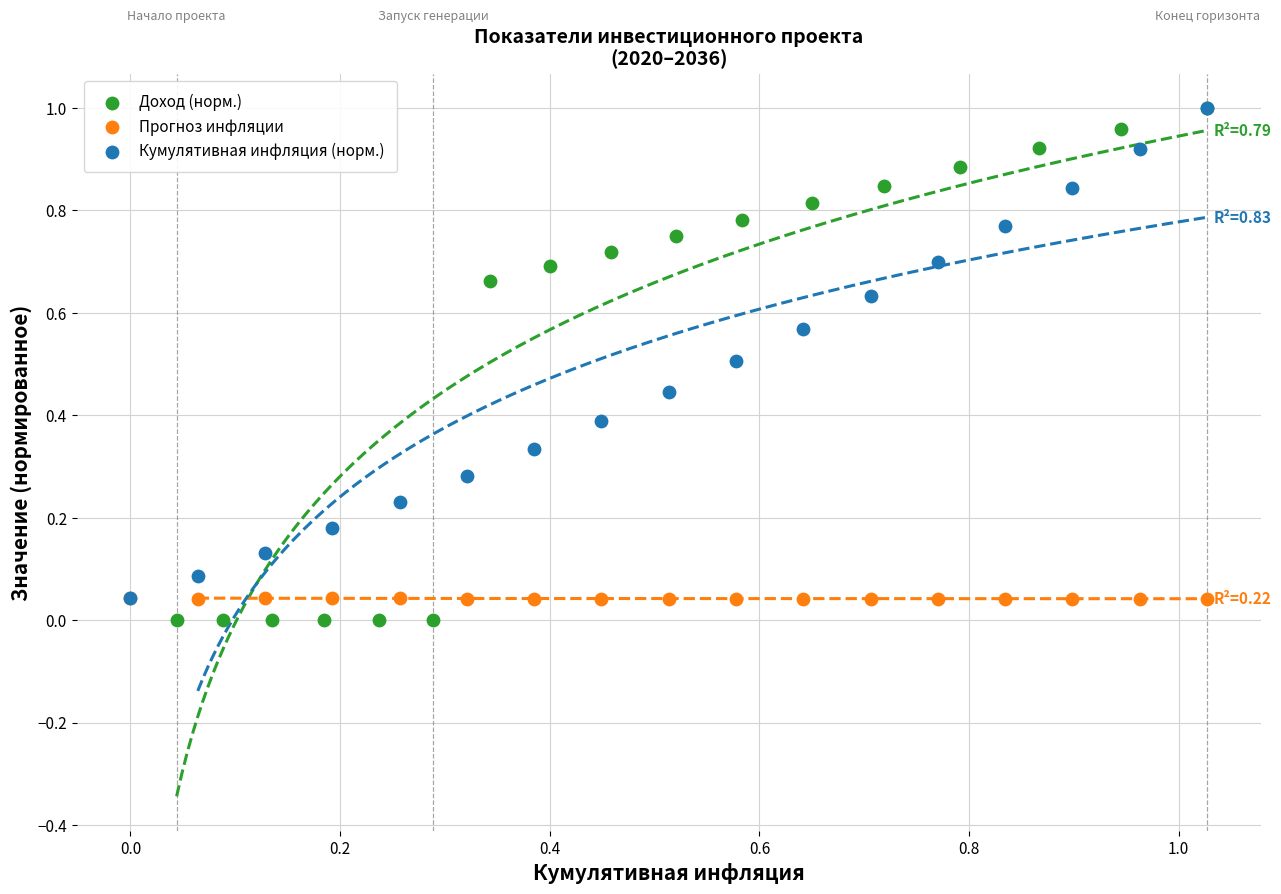

Which series has the widest spread of Y values?

Доход (норм.)